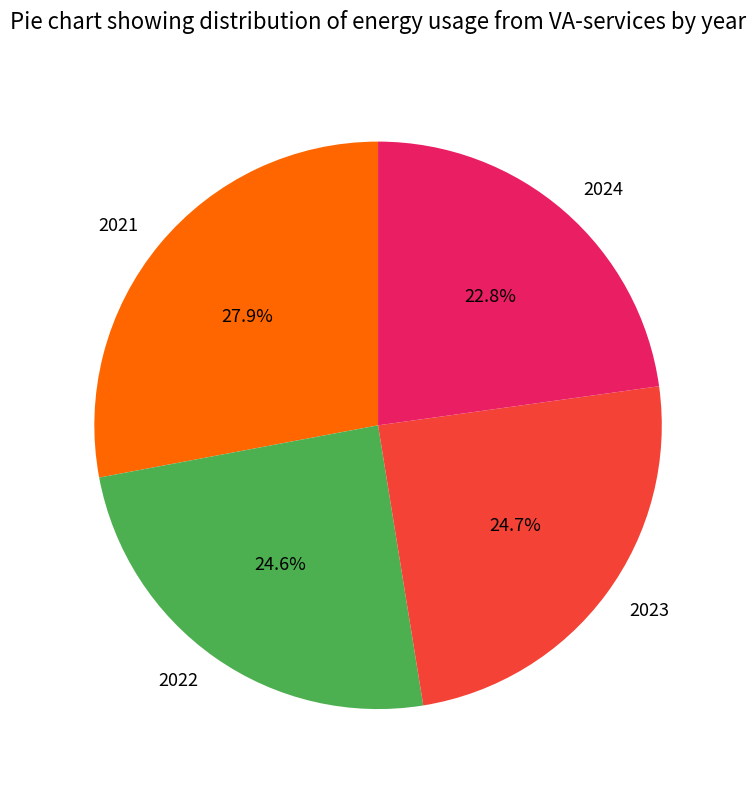

How many segments does this pie chart have?

4